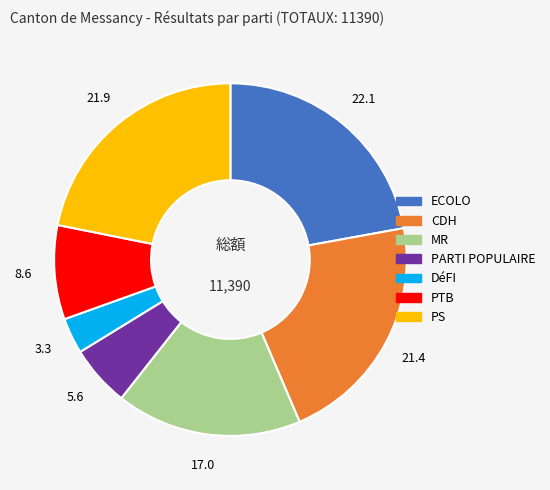

The CDH slice represents 36% of the pie. True or false?

False